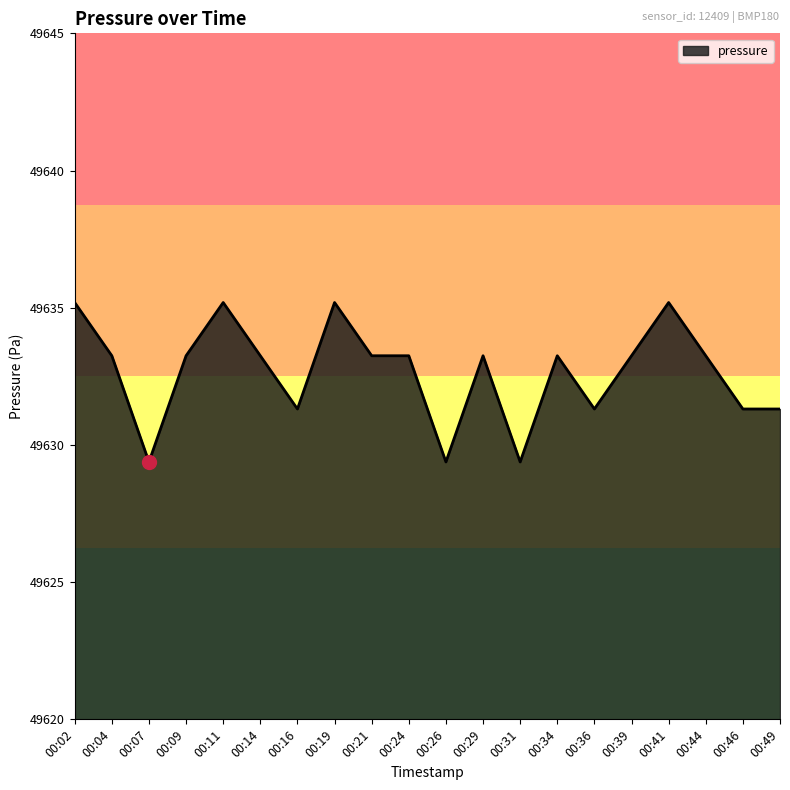

What is the difference between the maximum and minimum values?

5.8